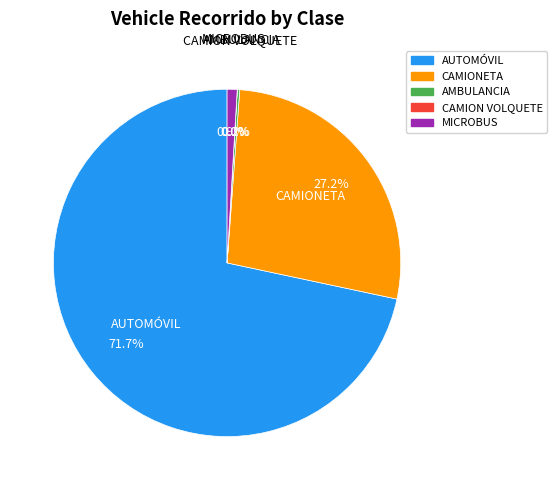

How much of the chart is everything except AUTOMÓVIL?

28.3%